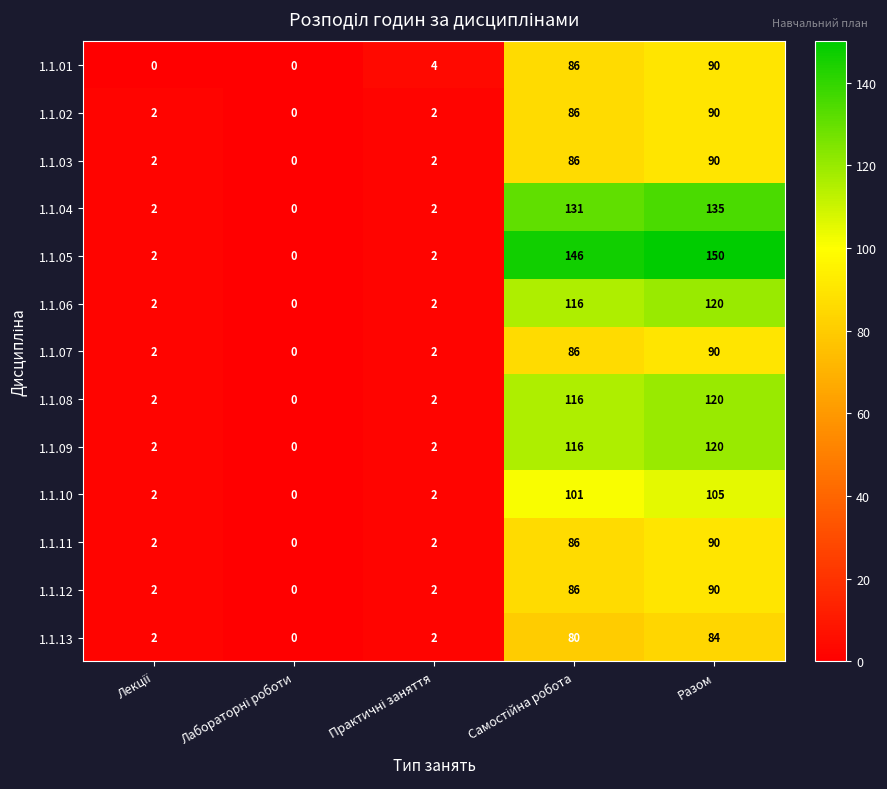

At which category is the sum across all series the highest?

Разом